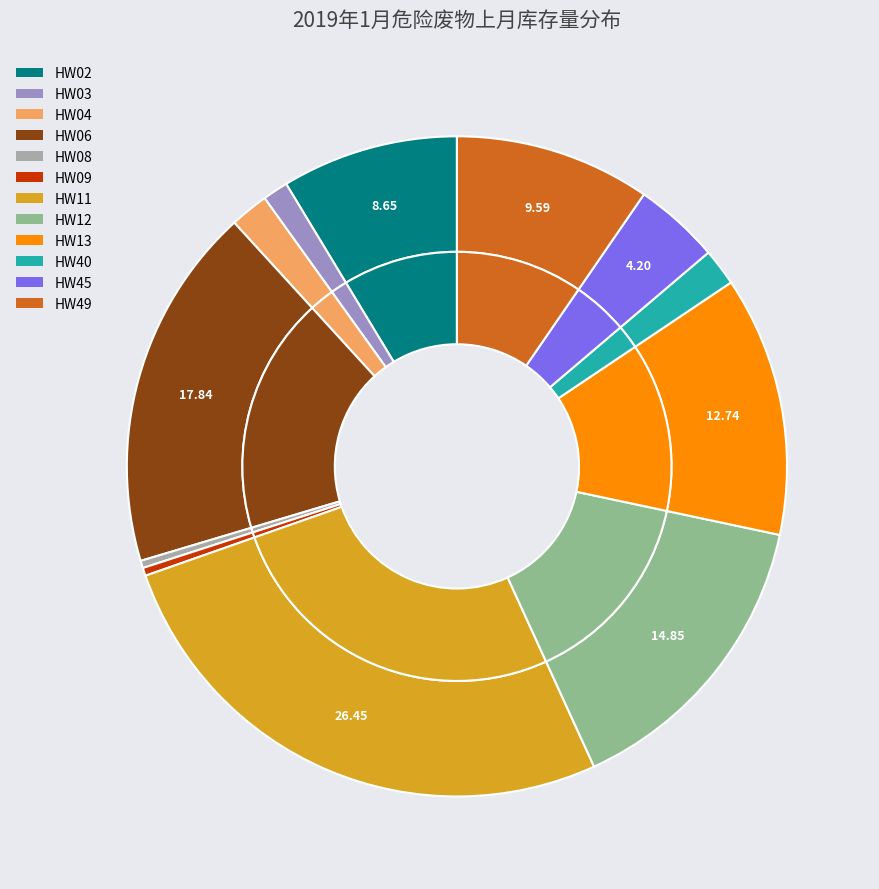

Which has a higher value, HW45 or HW40?

HW45